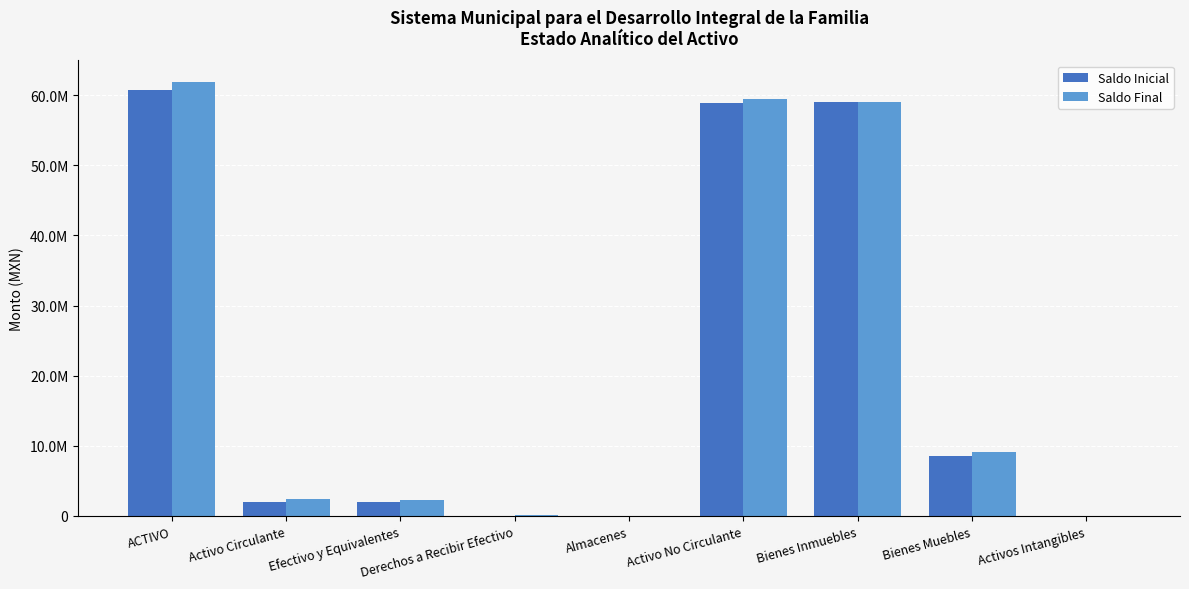

Does the chart contain stacked bars?

No